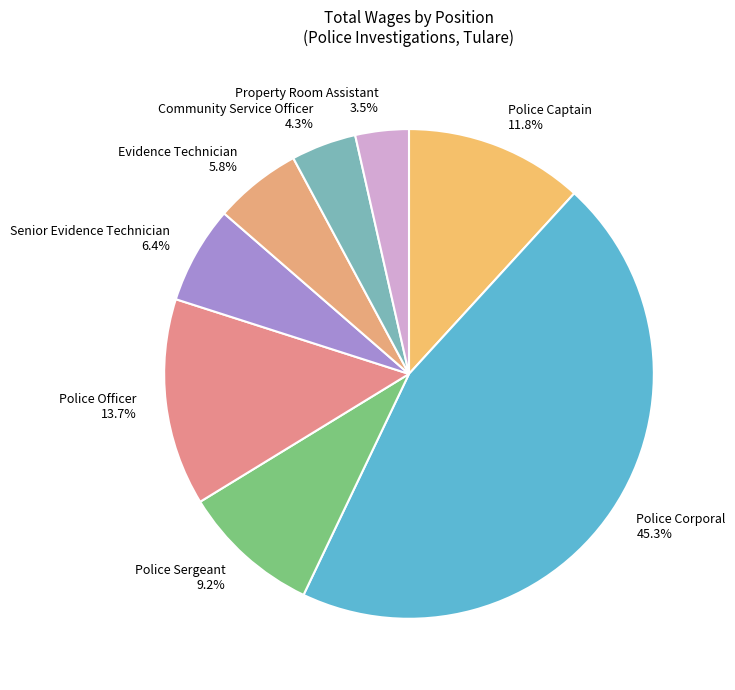

Approximately how many times larger is the value at Property Room Assistant compared to Police Officer?

0.3